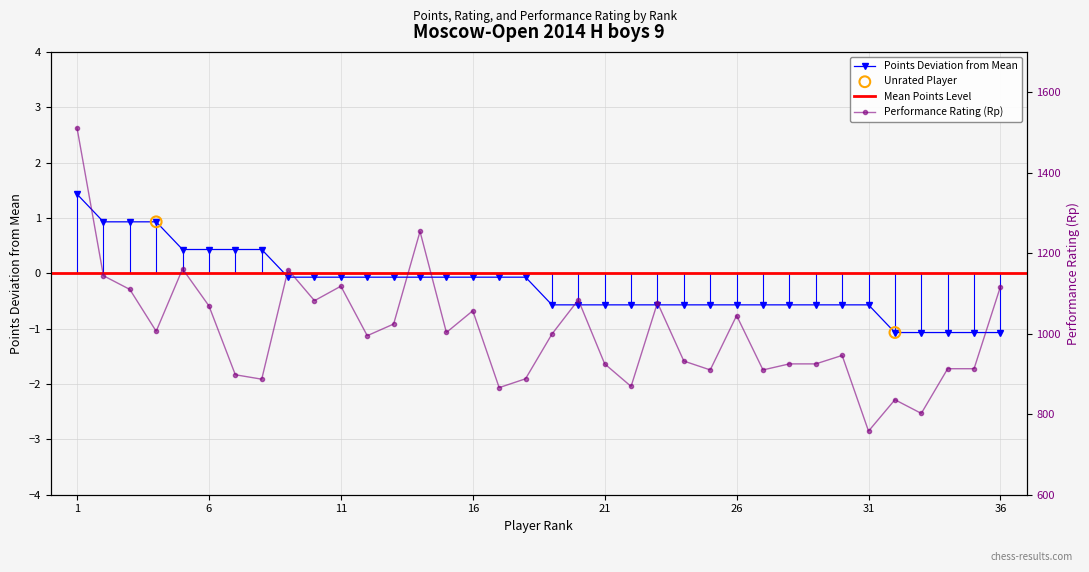

Which series reaches the minimum Y coordinate?

Points